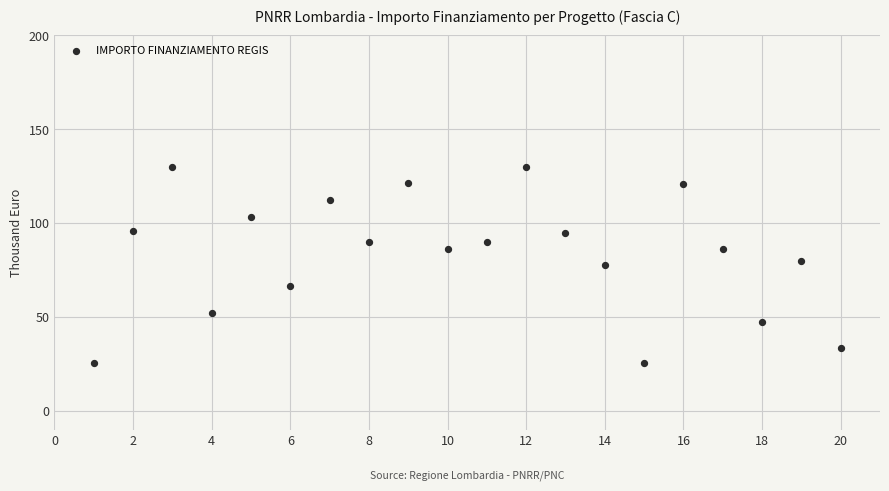

What is the range of Y values (max minus min)?

104.5